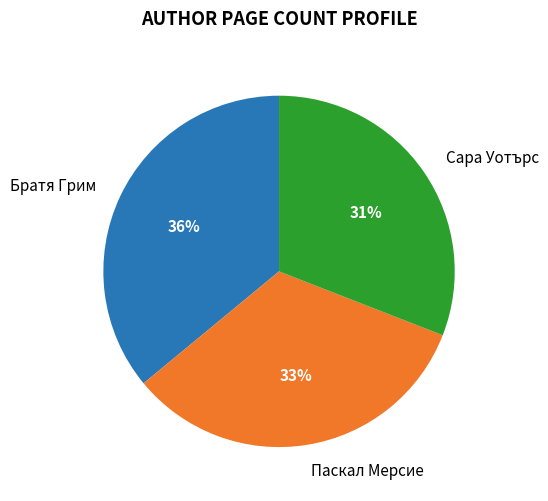

How many slices are in this pie chart?

3